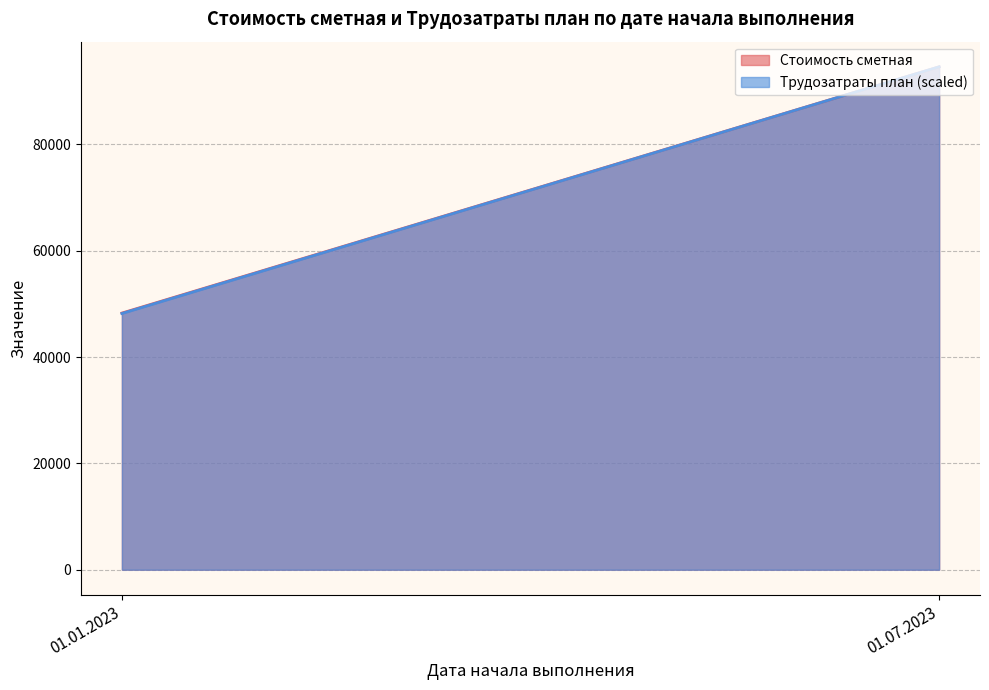

True or false: Трудозатраты план and Стоимость сметная cross at least once.

False